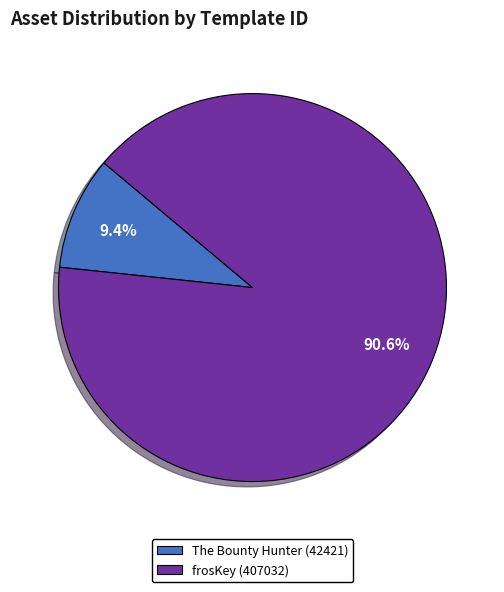

Which category has the smallest portion of the pie?

The Bounty Hunter (42421)